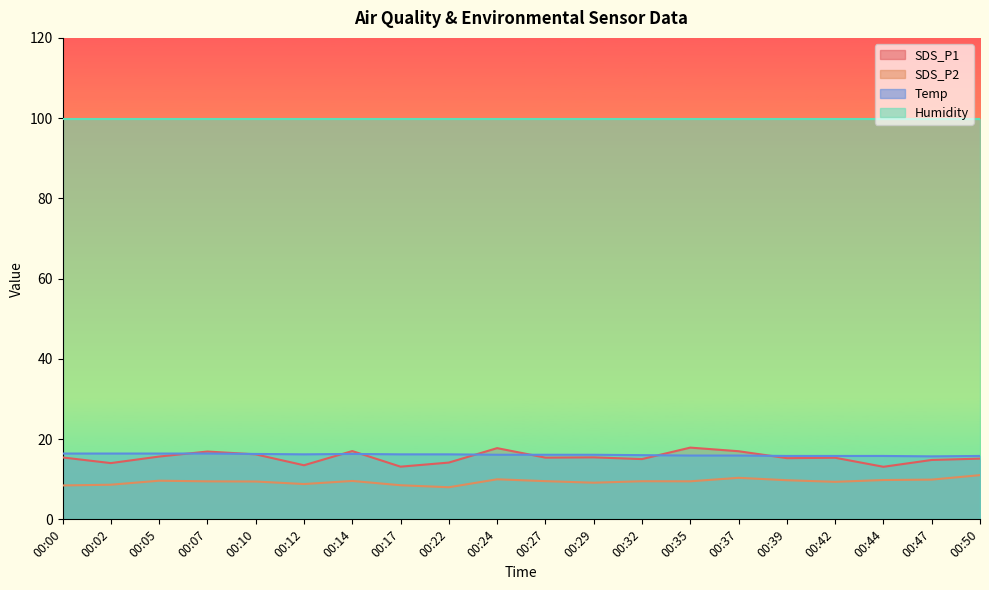

What is the smallest value displayed?

8.0